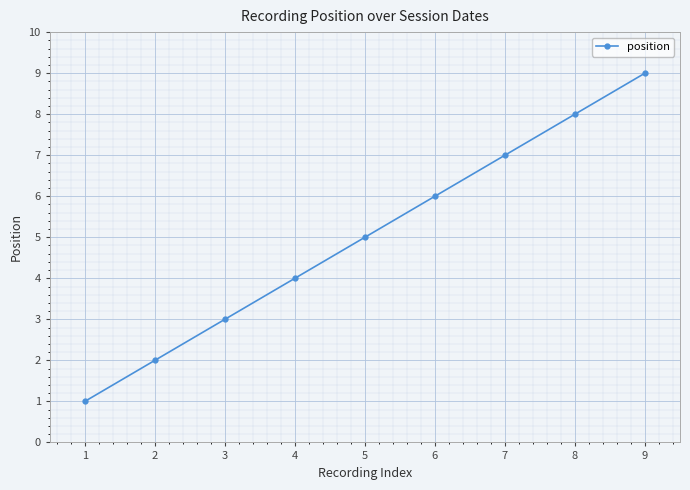

Rank the categories by value from highest to lowest.

9, 8, 7, 6, 5, 4, 3, 2, 1